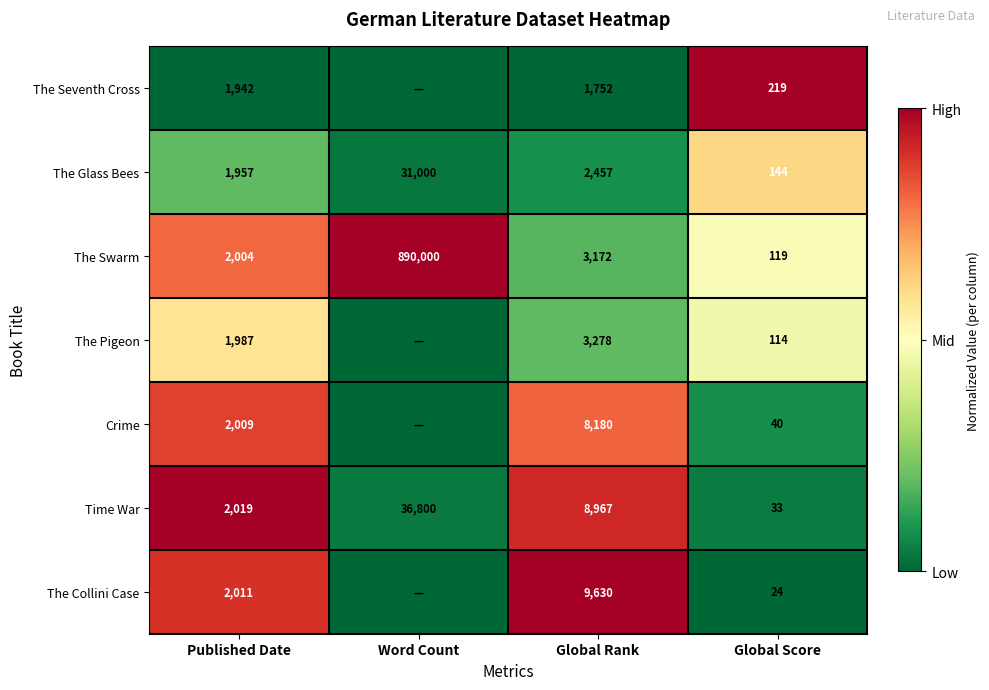

At how many categories does at least one series exceed 0?

4